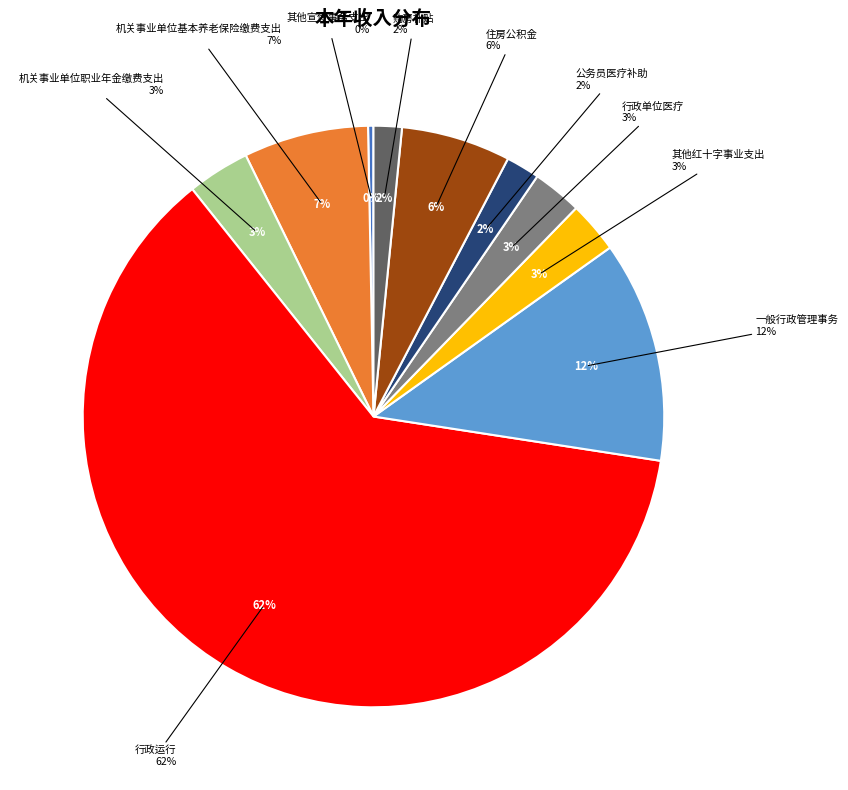

What percentage is the 一般行政管理事务 slice, to the nearest percent?

12%